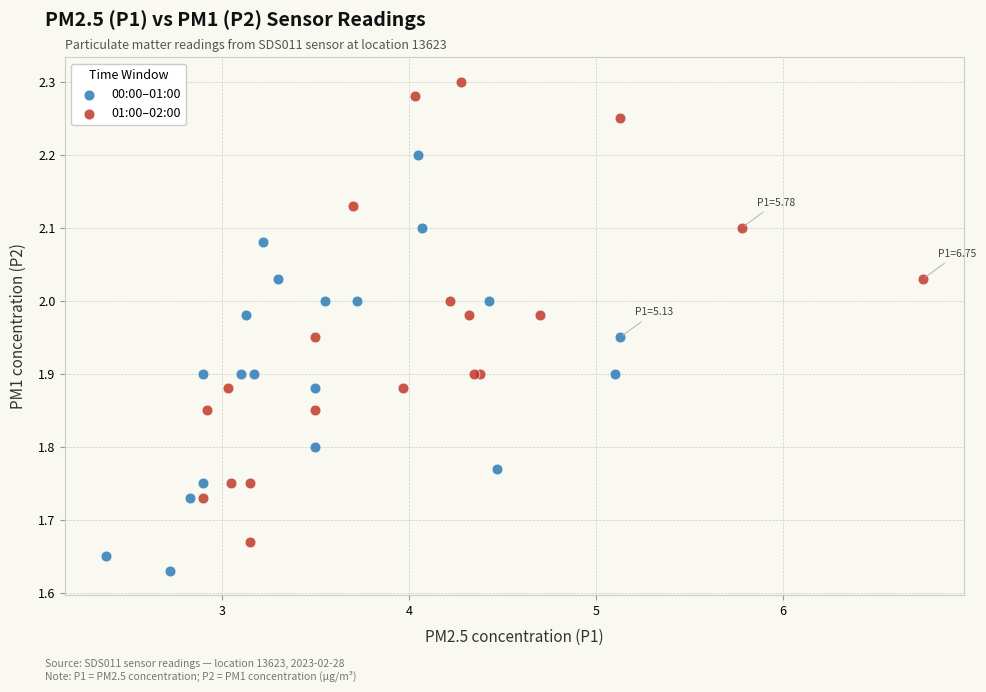

Which series has the largest Y range (max minus min)?

01:00–02:00